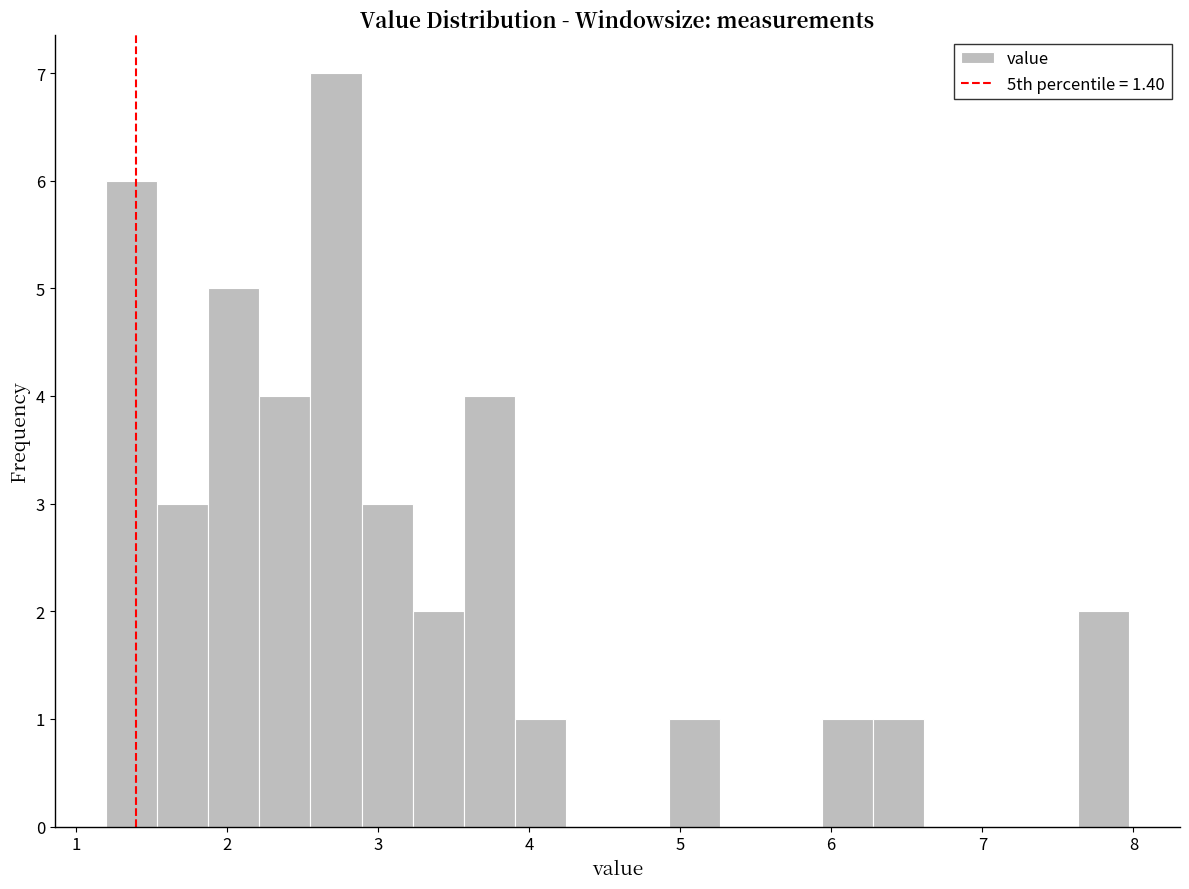

Read against the x-axis, roughly where is the centre of the tallest bar?

2.7